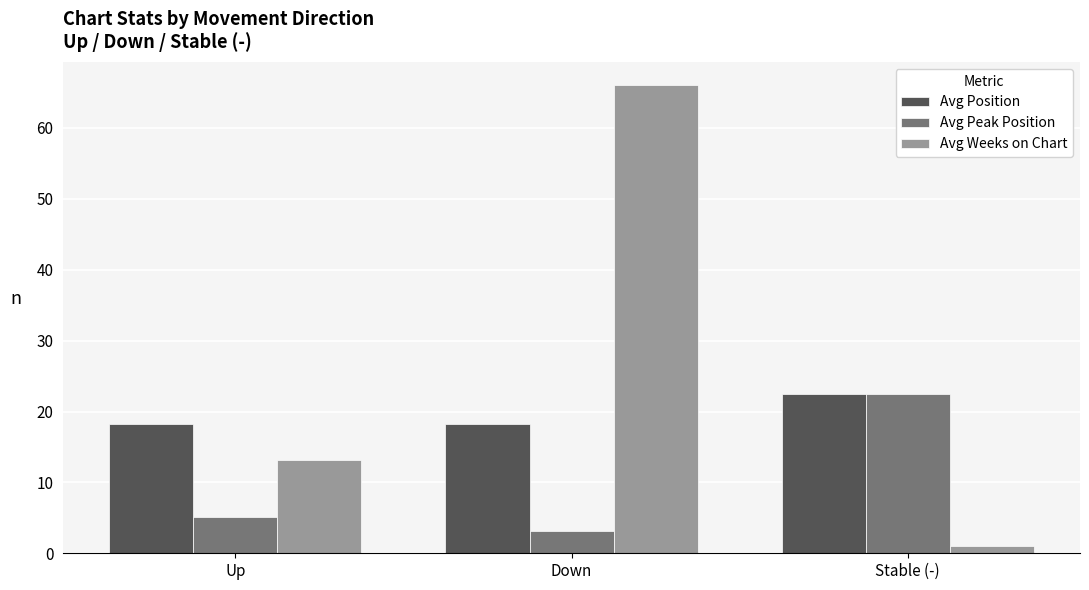

At which label does Avg Weeks on Chart first exceed 13?

Up